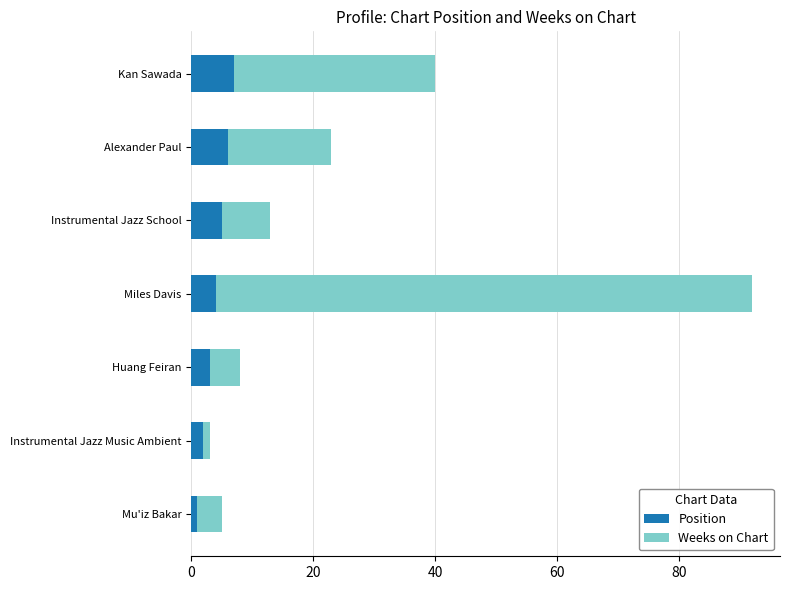

Is it true that Position equals 4 at Miles Davis?

True